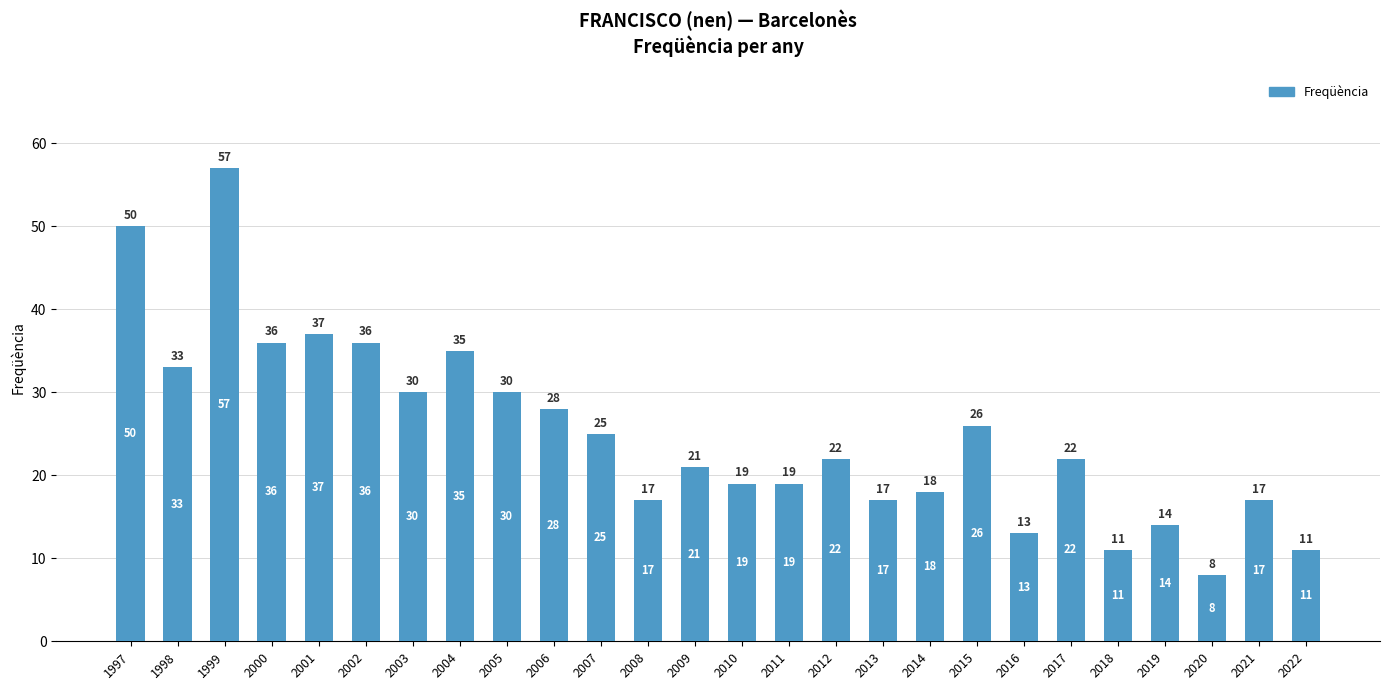

Which has a higher value, 1997 or 2020?

1997